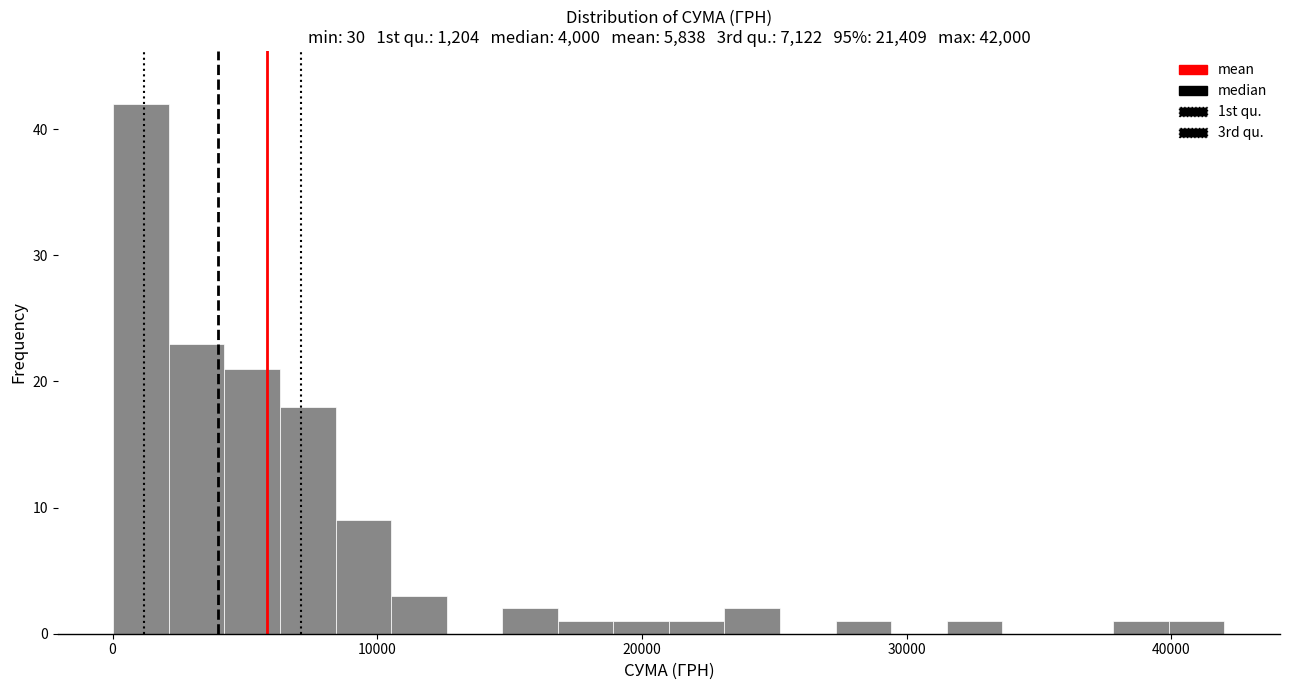

Read against the x-axis, roughly where is the centre of the tallest bar?

1000